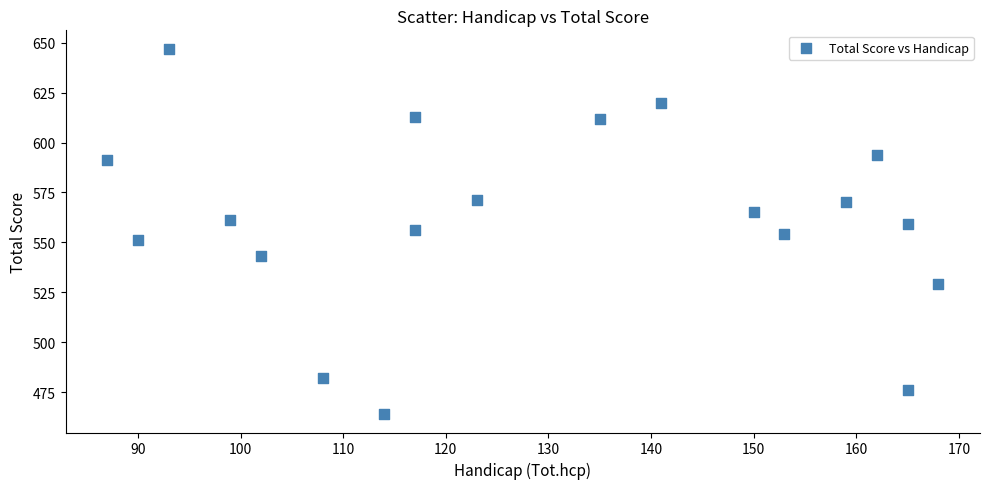

What is the range of Y values (max minus min)?

183